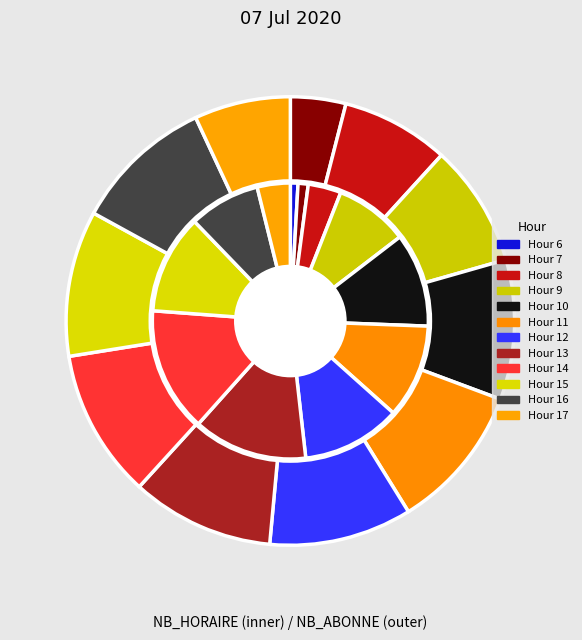

What percentage is the 8 slice, to the nearest percent?

4%